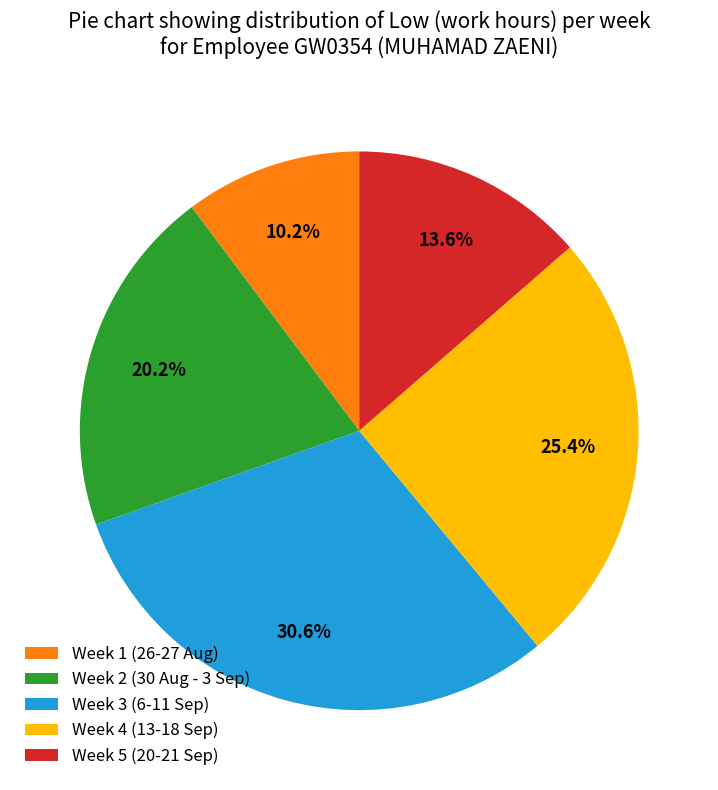

Is there a majority slice in this chart?

No